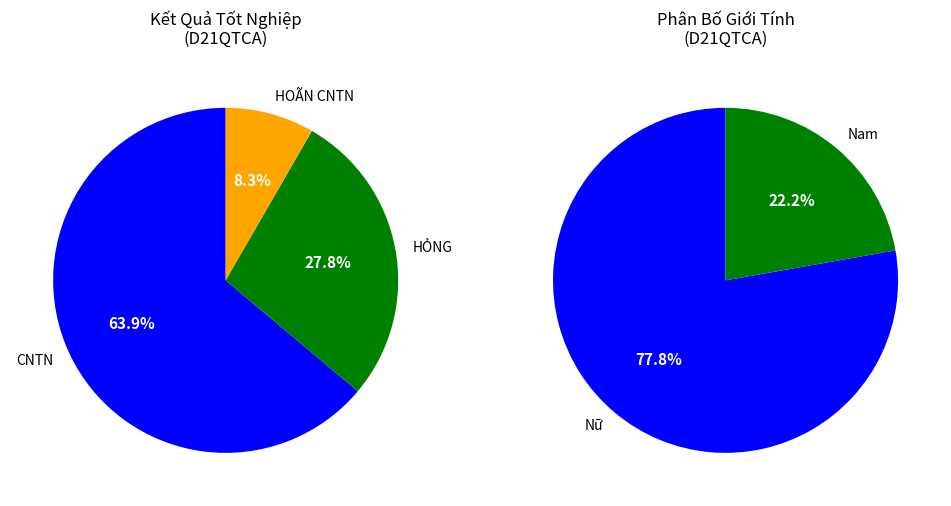

What is the smallest slice in the pie chart?

HOÃN CNTN